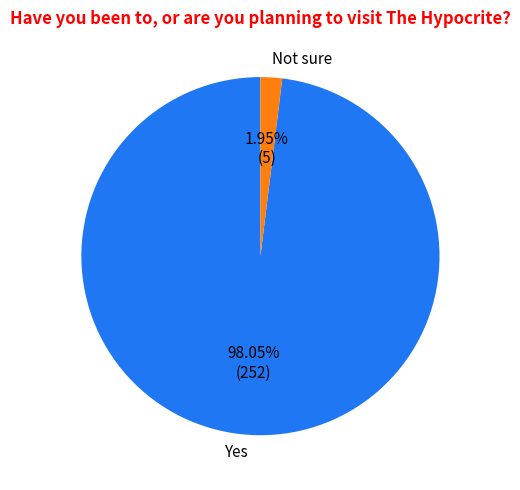

To the nearest percent, what portion does Not sure represent?

2%